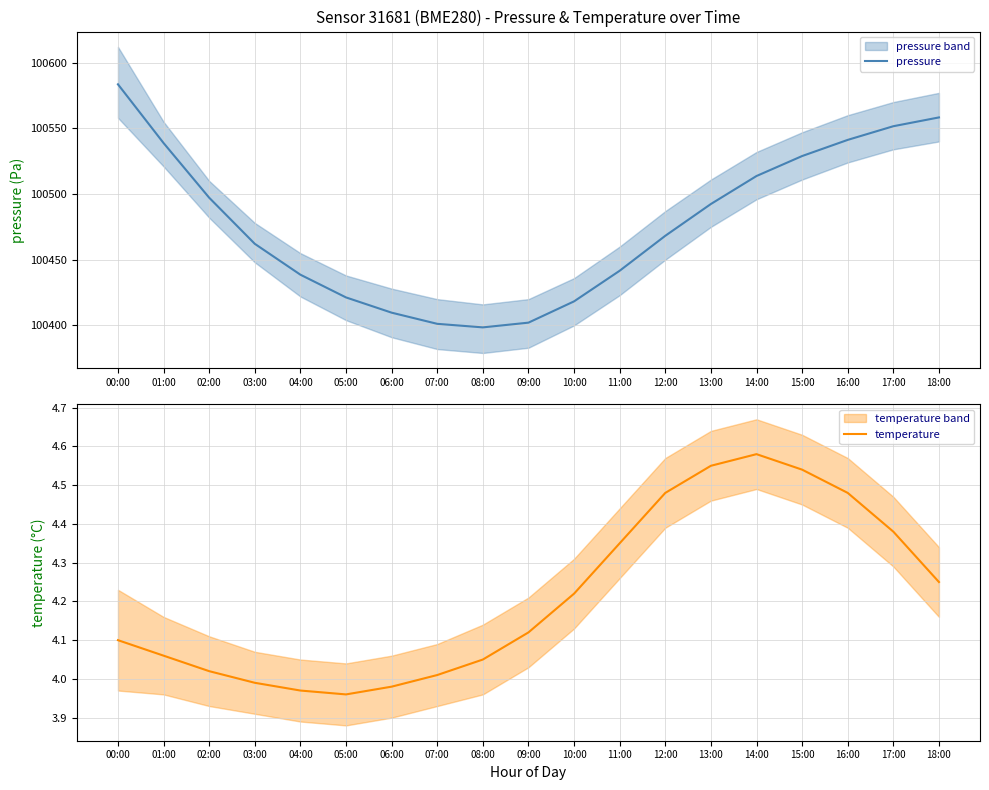

Between 05:00 and 09:00, which series saw the biggest shift?

pressure